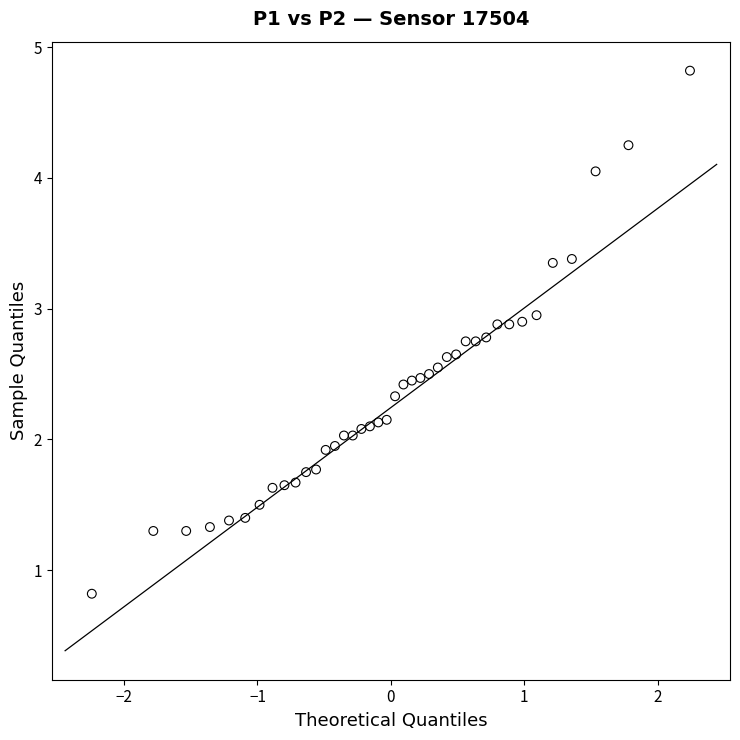

What is the range of X values (max minus min)?

4.5